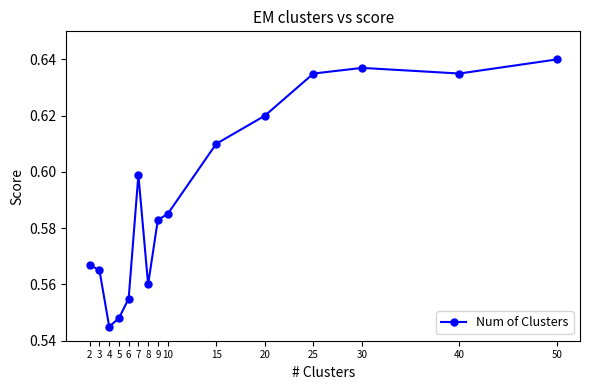

At which label is the value closest to 0?

4